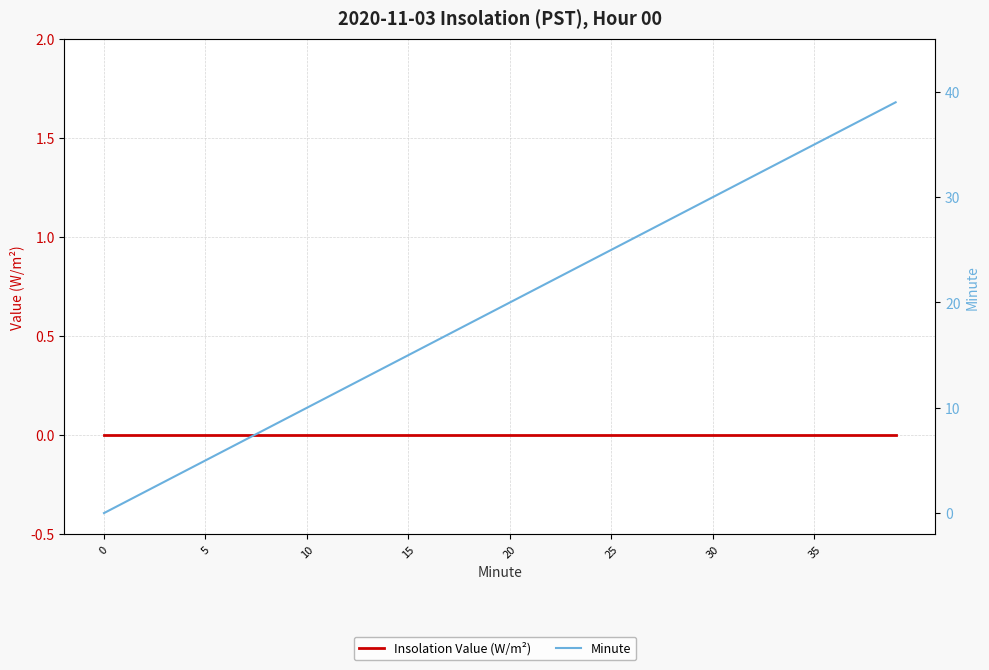

At how many categories does at least one series exceed 17?

22